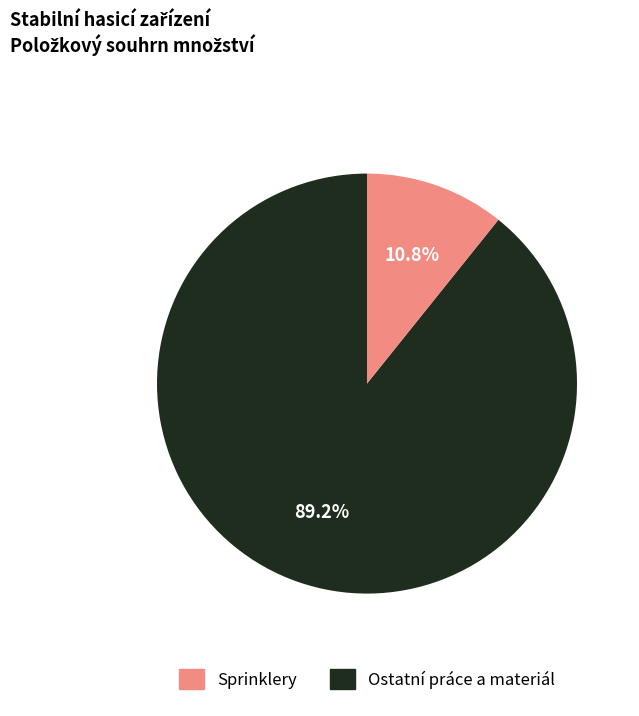

To the nearest percent, what is the difference between the largest and smallest slice percentages?

78%